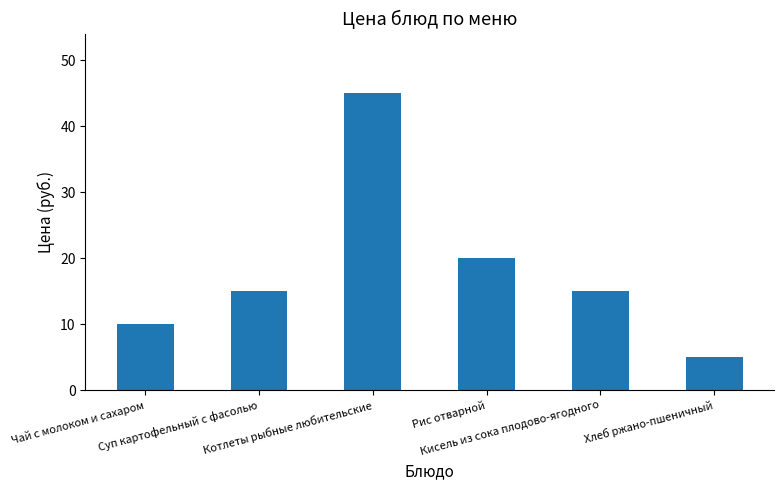

What is the value of the 4th bar from the left?

20